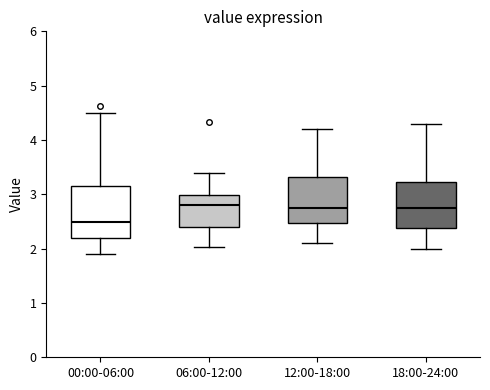

Which box is the tallest, from its lower edge to its upper edge?

00:00-06:00